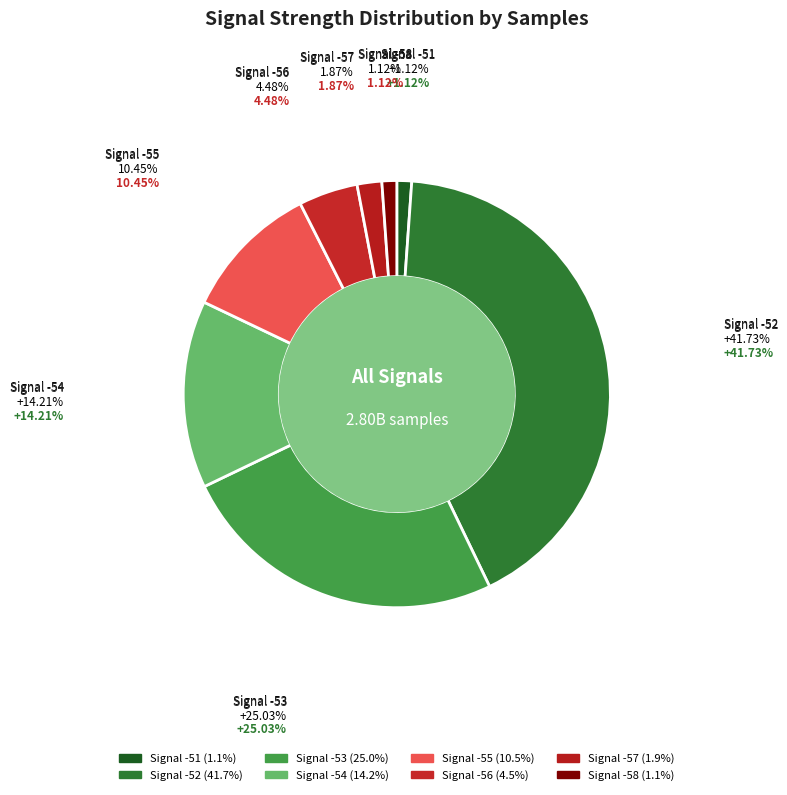

Count the number of slices in the pie.

8